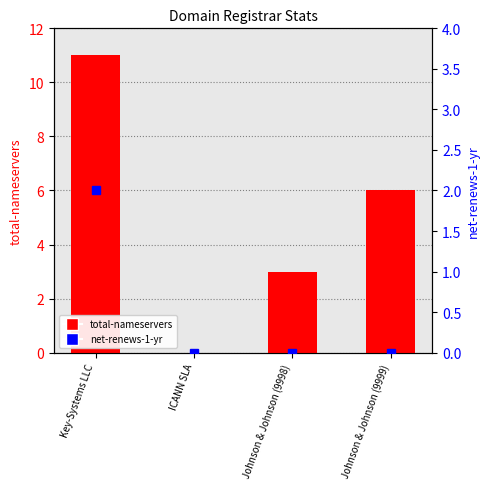

What are all the series names shown in the legend?

total-nameservers, net-renews-1-yr